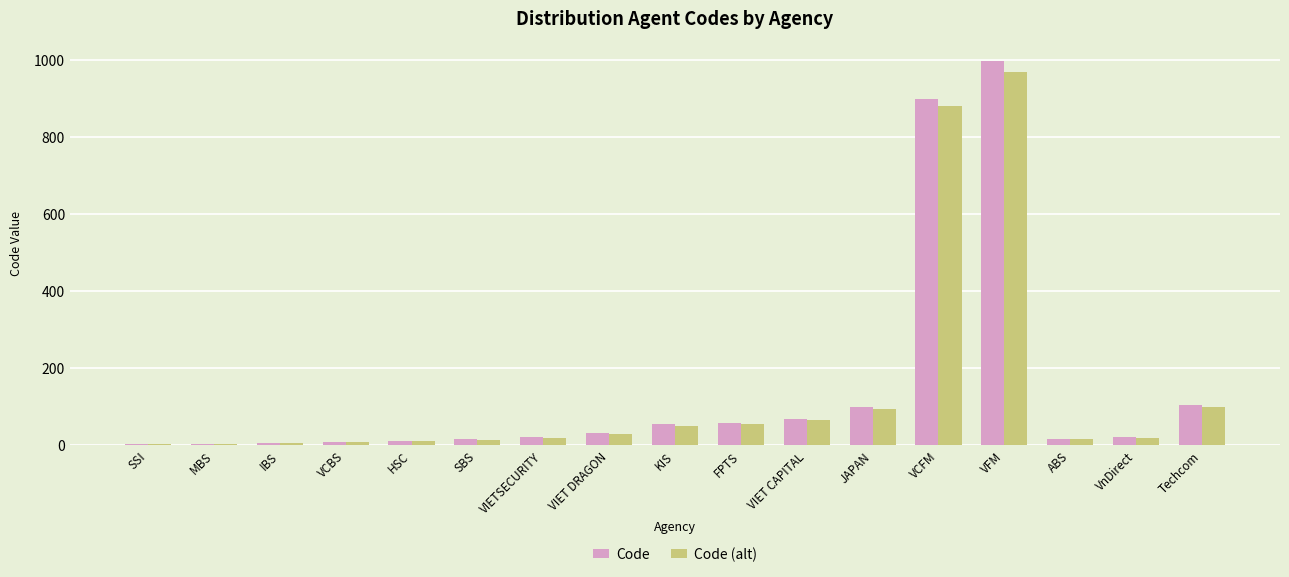

The Code series shows 1350 at VFM. True or false?

False